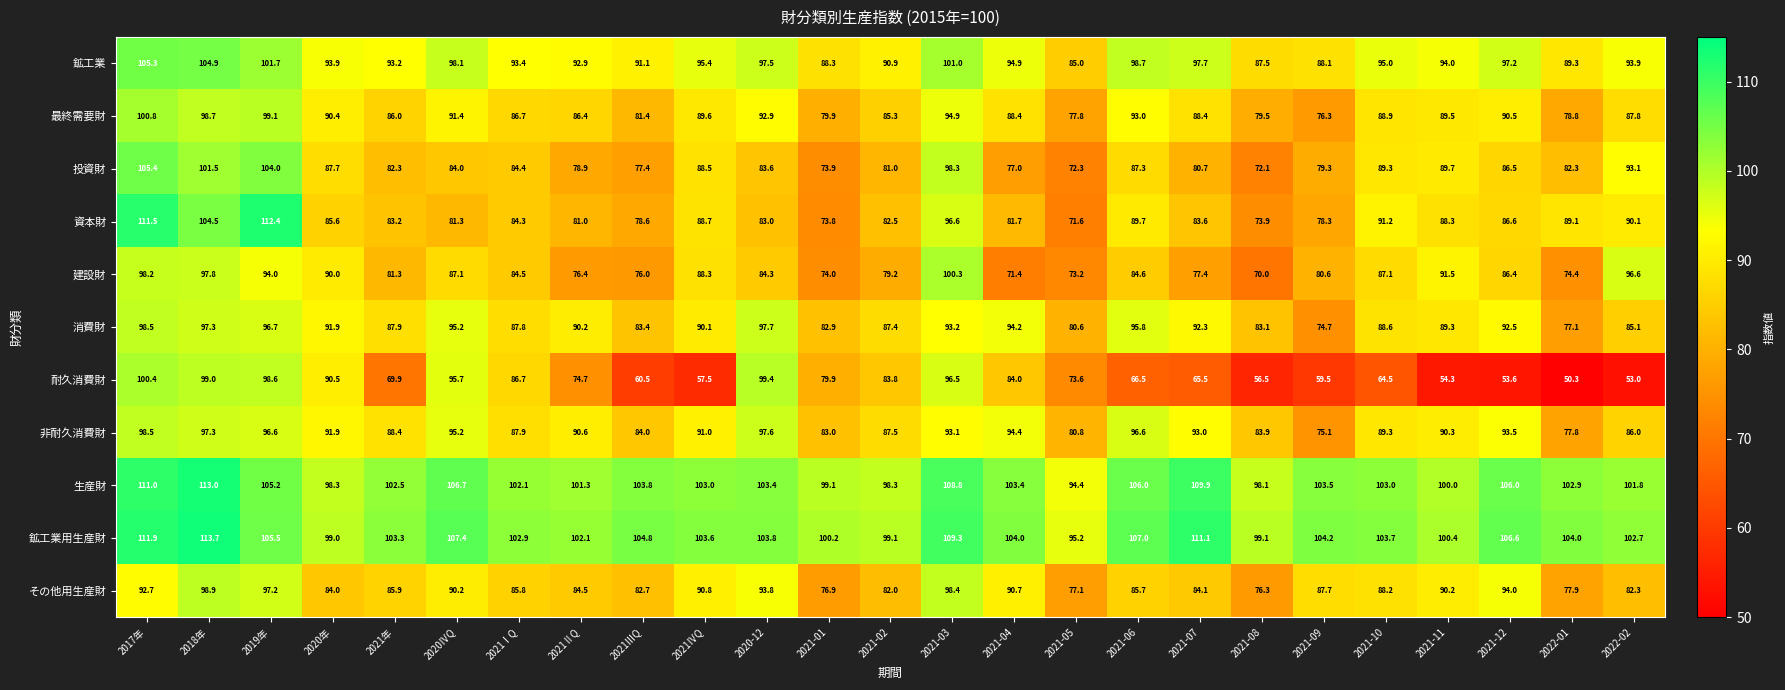

What is the smallest value displayed?

50.3